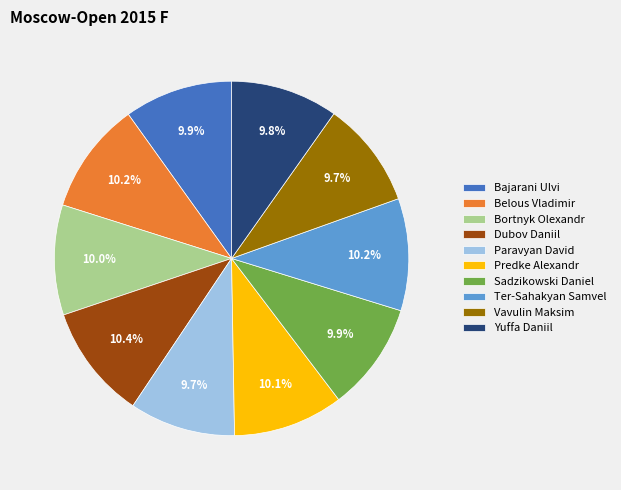

Is it true that Vavulin Maksim is 10% of the pie?

True